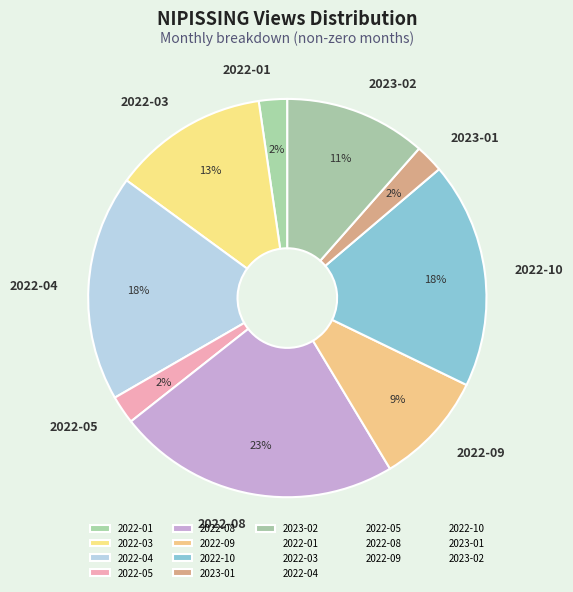

To the nearest percent, what is the average slice percentage?

11%